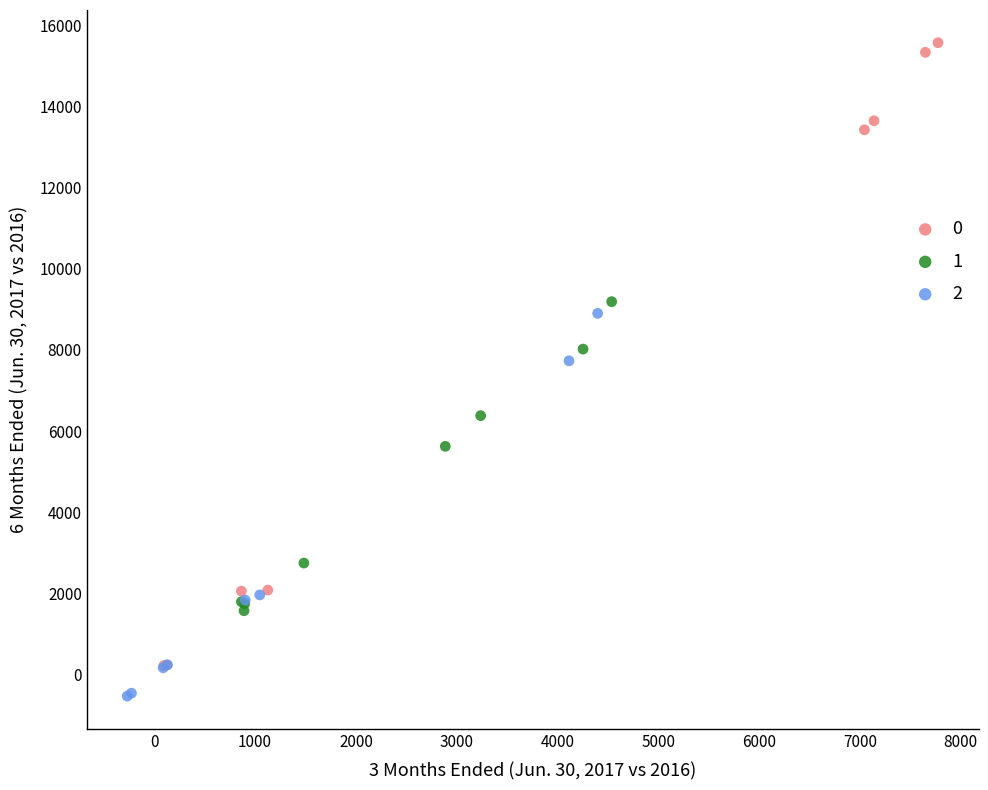

What are all the series names shown in the legend?

0, 1, 2